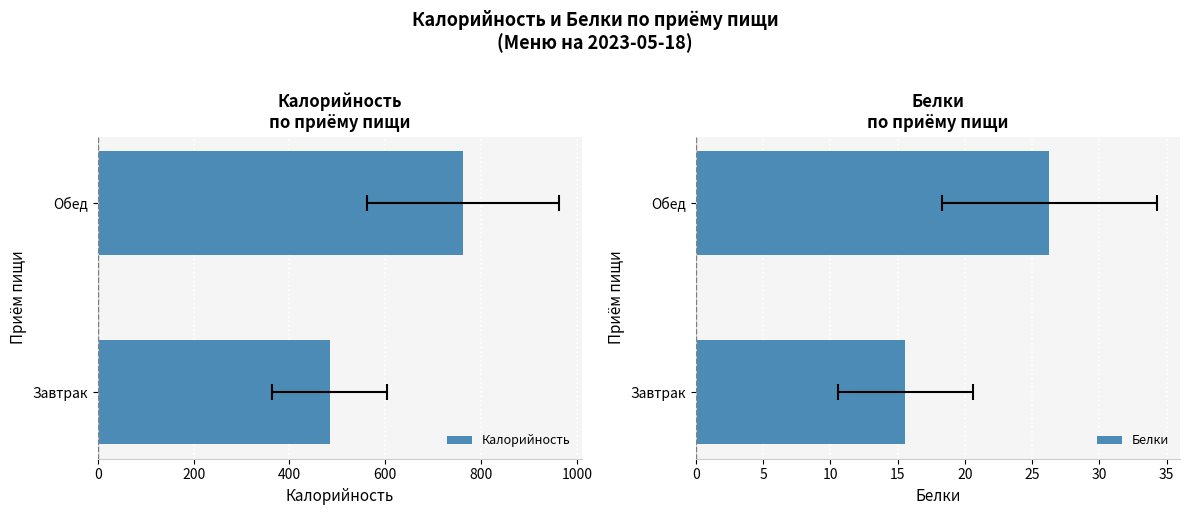

What are all the series names shown in the legend?

Калорийность, Белки